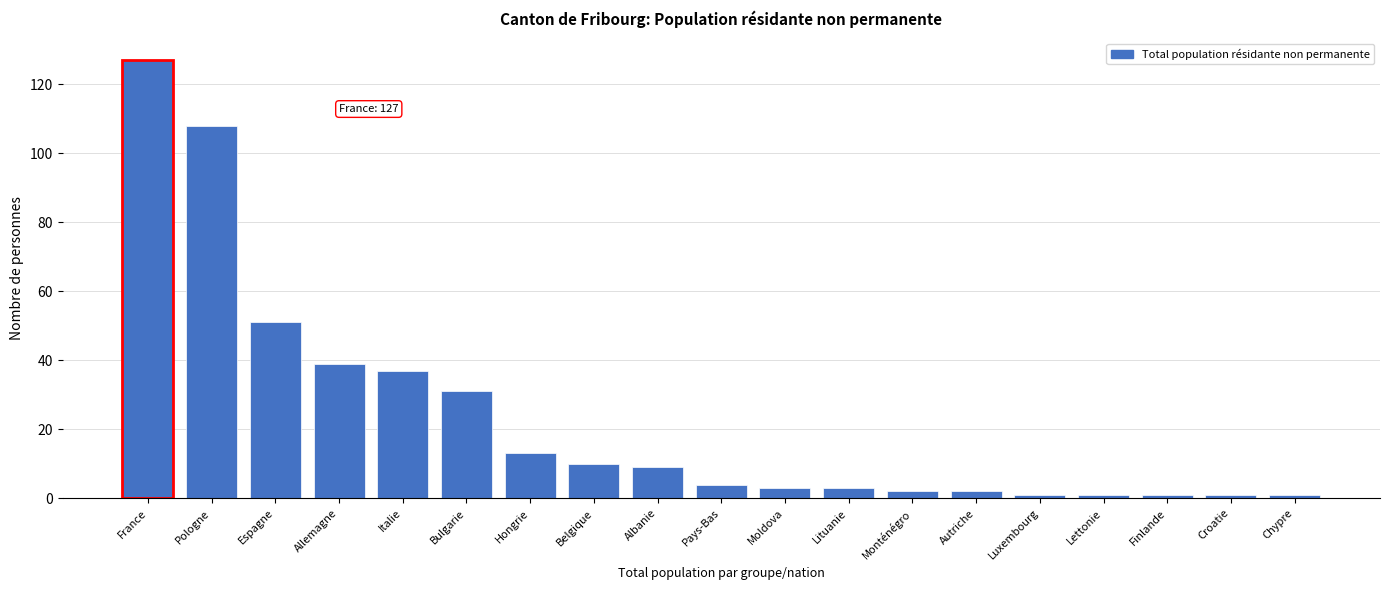

Reading right to left, list all the values displayed in this chart.

1	1	1	1	1	2	2	3	3	4	9	10	13	31	37	39	51	108	127